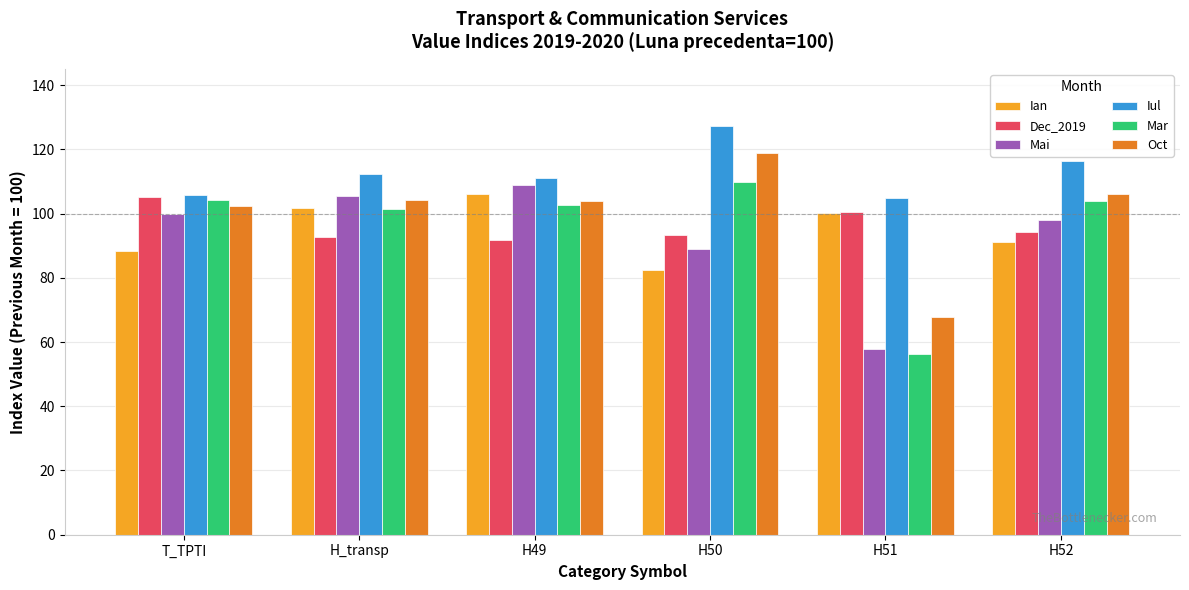

What is the label of the 2nd bar from the right?

H51